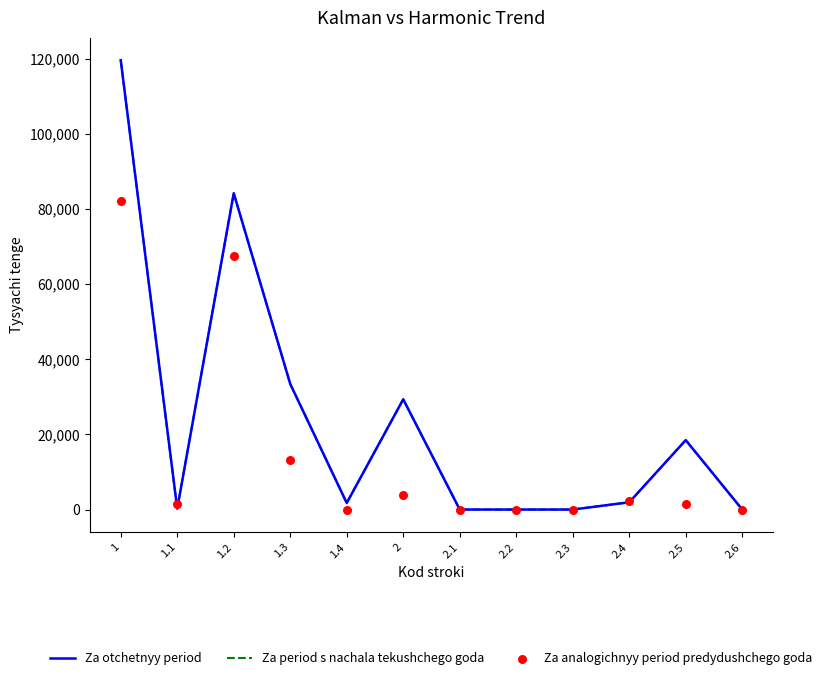

Which series has the largest Y range (max minus min)?

Za otchetnyy period